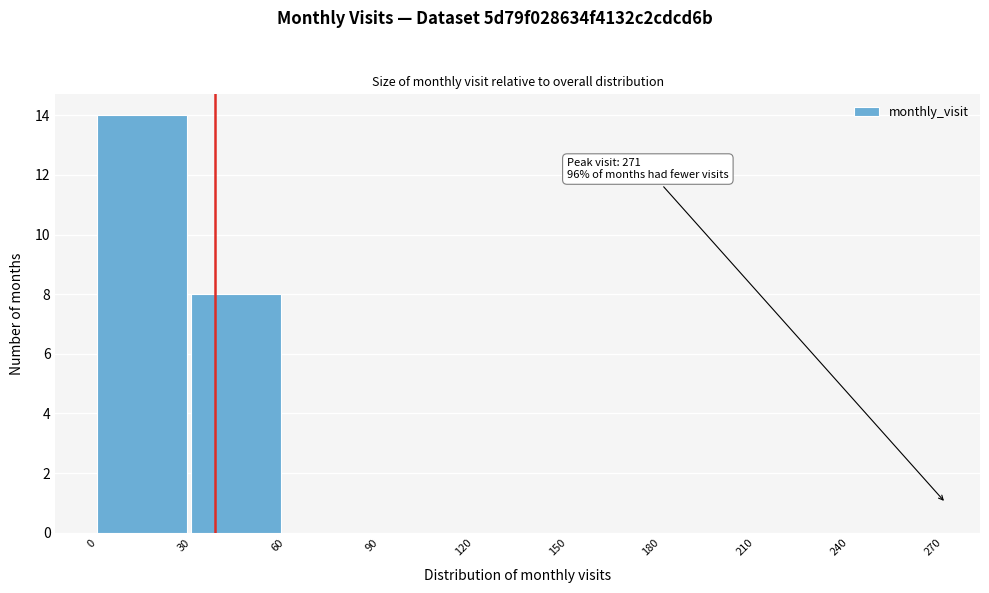

Which range on the x-axis has the tallest bar?

0 to 30